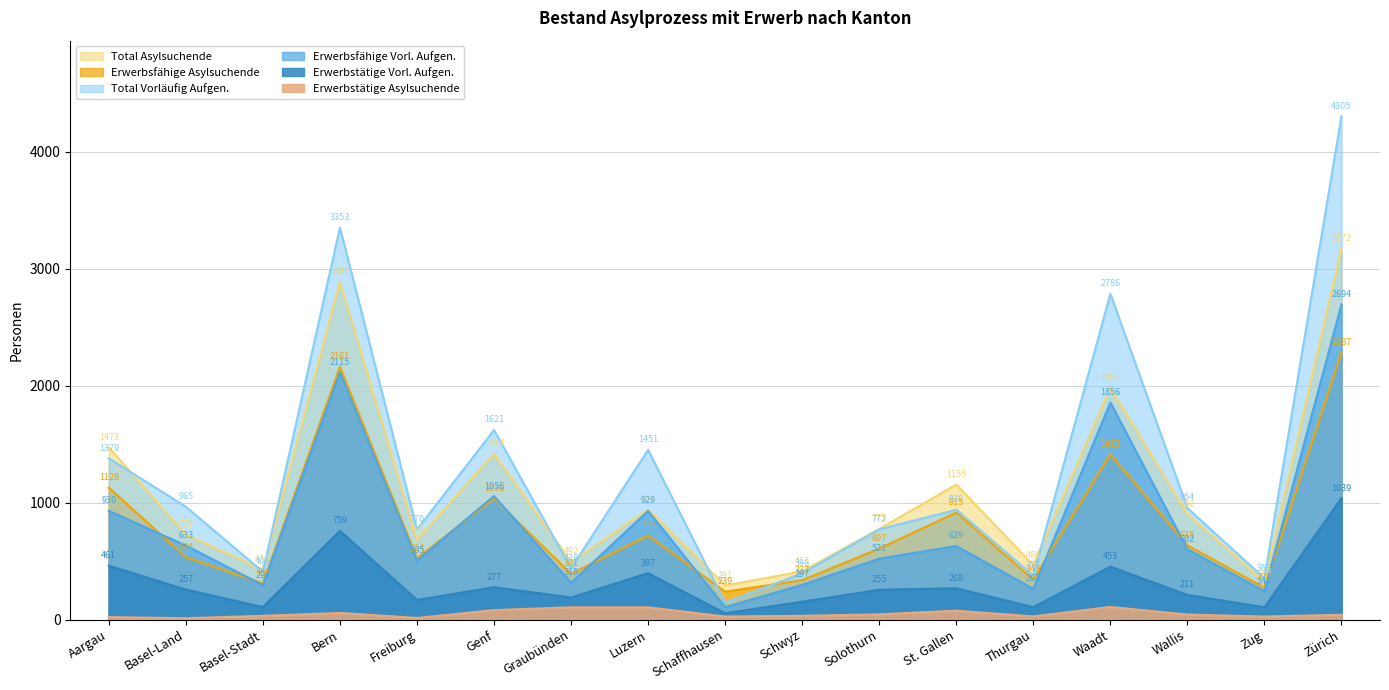

List the labels in order of Erwerbsfähige Asylsuchende value, largest first.

Zürich, Bern, Waadt, Aargau, Genf, St. Gallen, Luzern, Wallis, Solothurn, Basel-Land, Freiburg, Graubünden, Thurgau, Schwyz, Basel-Stadt, Zug, Schaffhausen